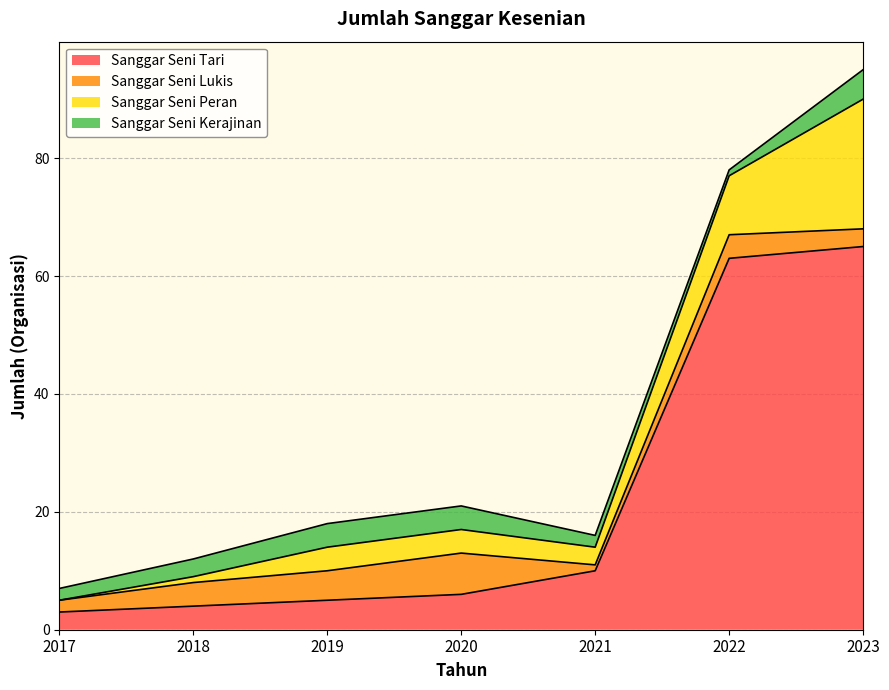

Which series has the widest spread of values?

Sanggar Seni Tari